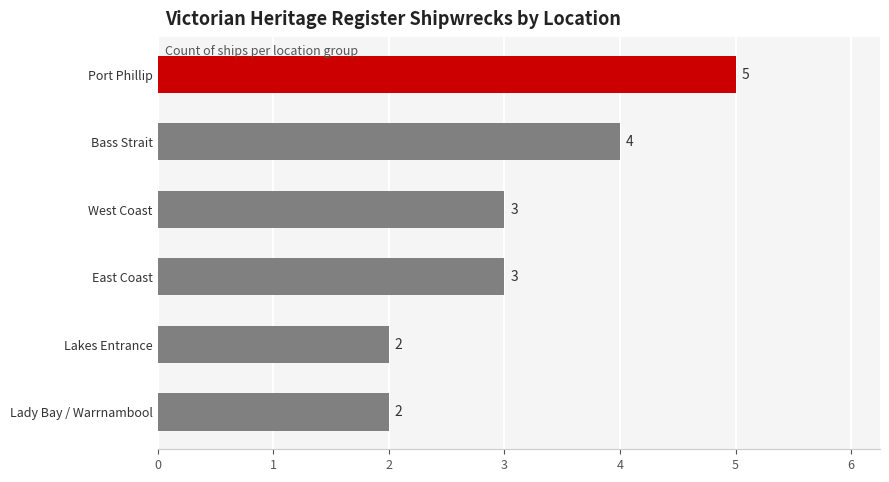

What is the greatest value displayed?

5